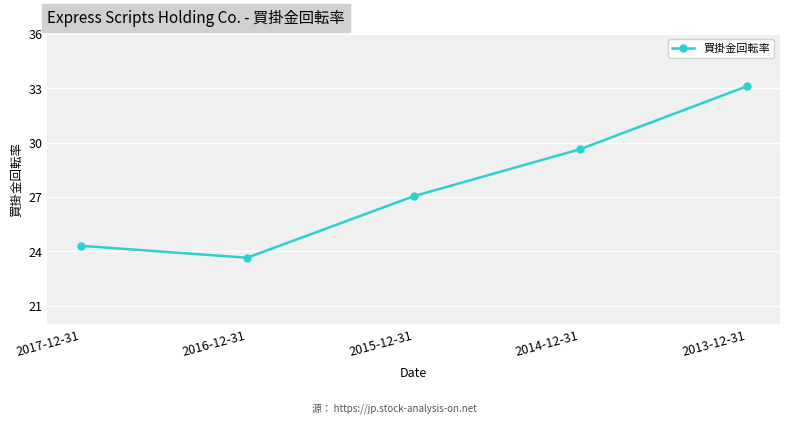

What is the difference between the values at 2017-12-31 and 2014-12-31?

5.3